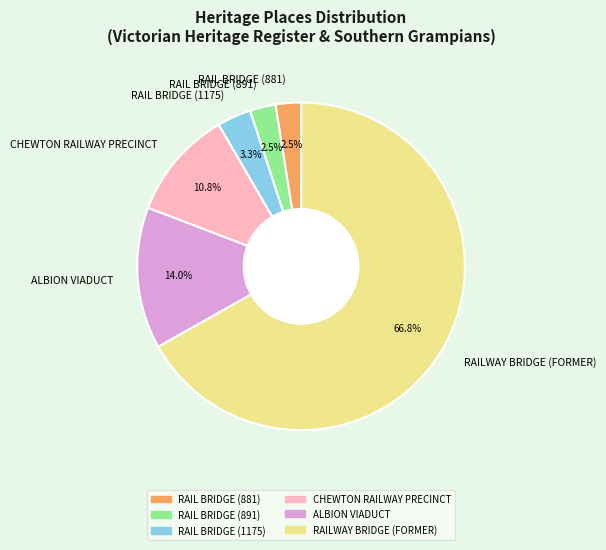

What is the ratio of the value at RAIL BRIDGE (1175) to the value at CHEWTON RAILWAY PRECINCT?

0.3